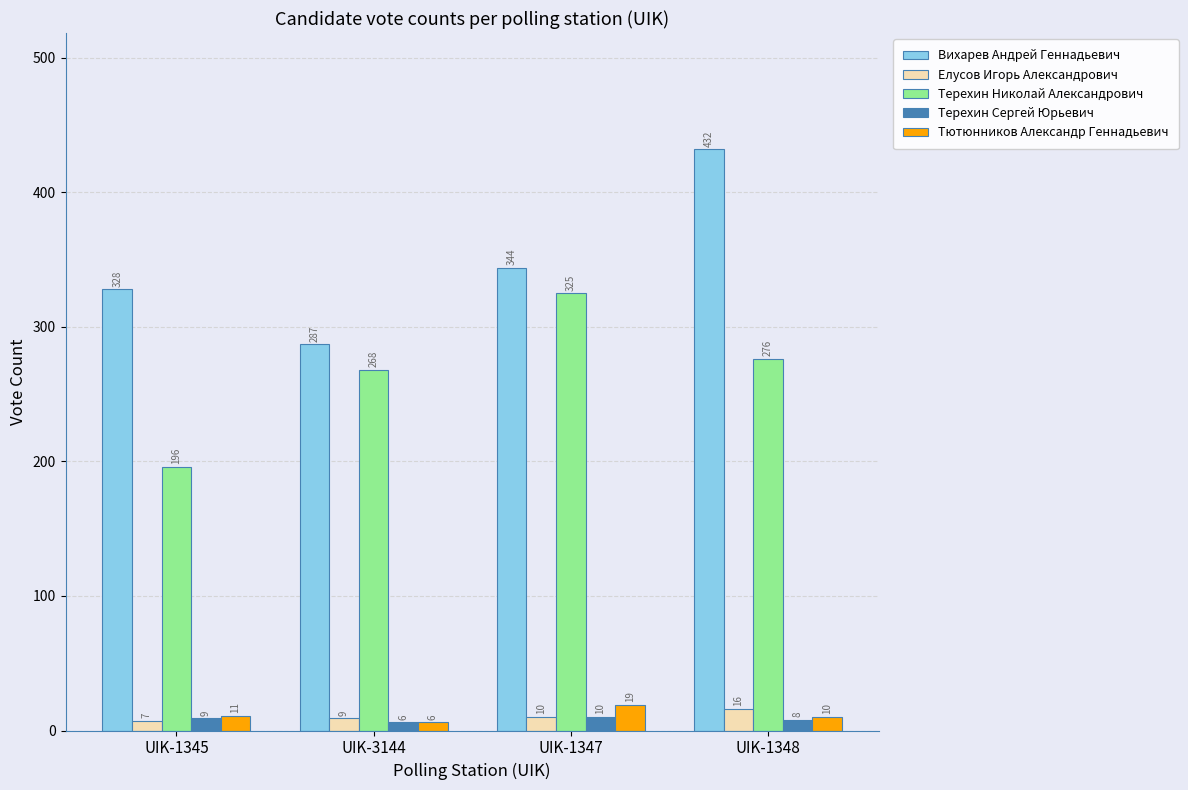

The value of Терехин Николай Александрович at UIK-1345 is 196. True or false?

True